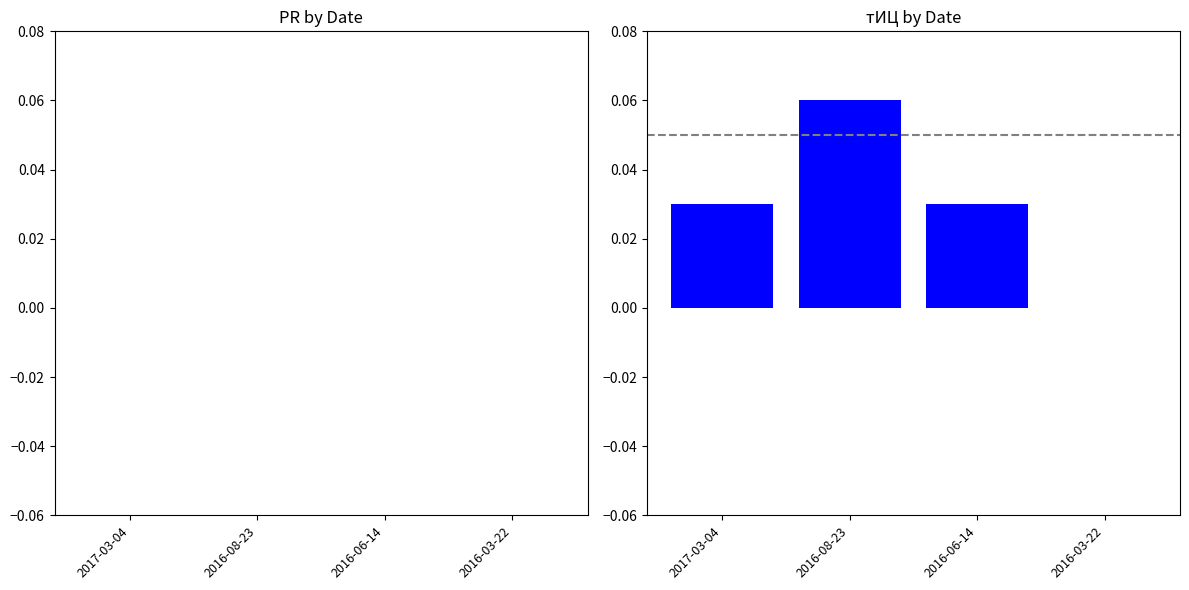

Are the bars horizontal?

No